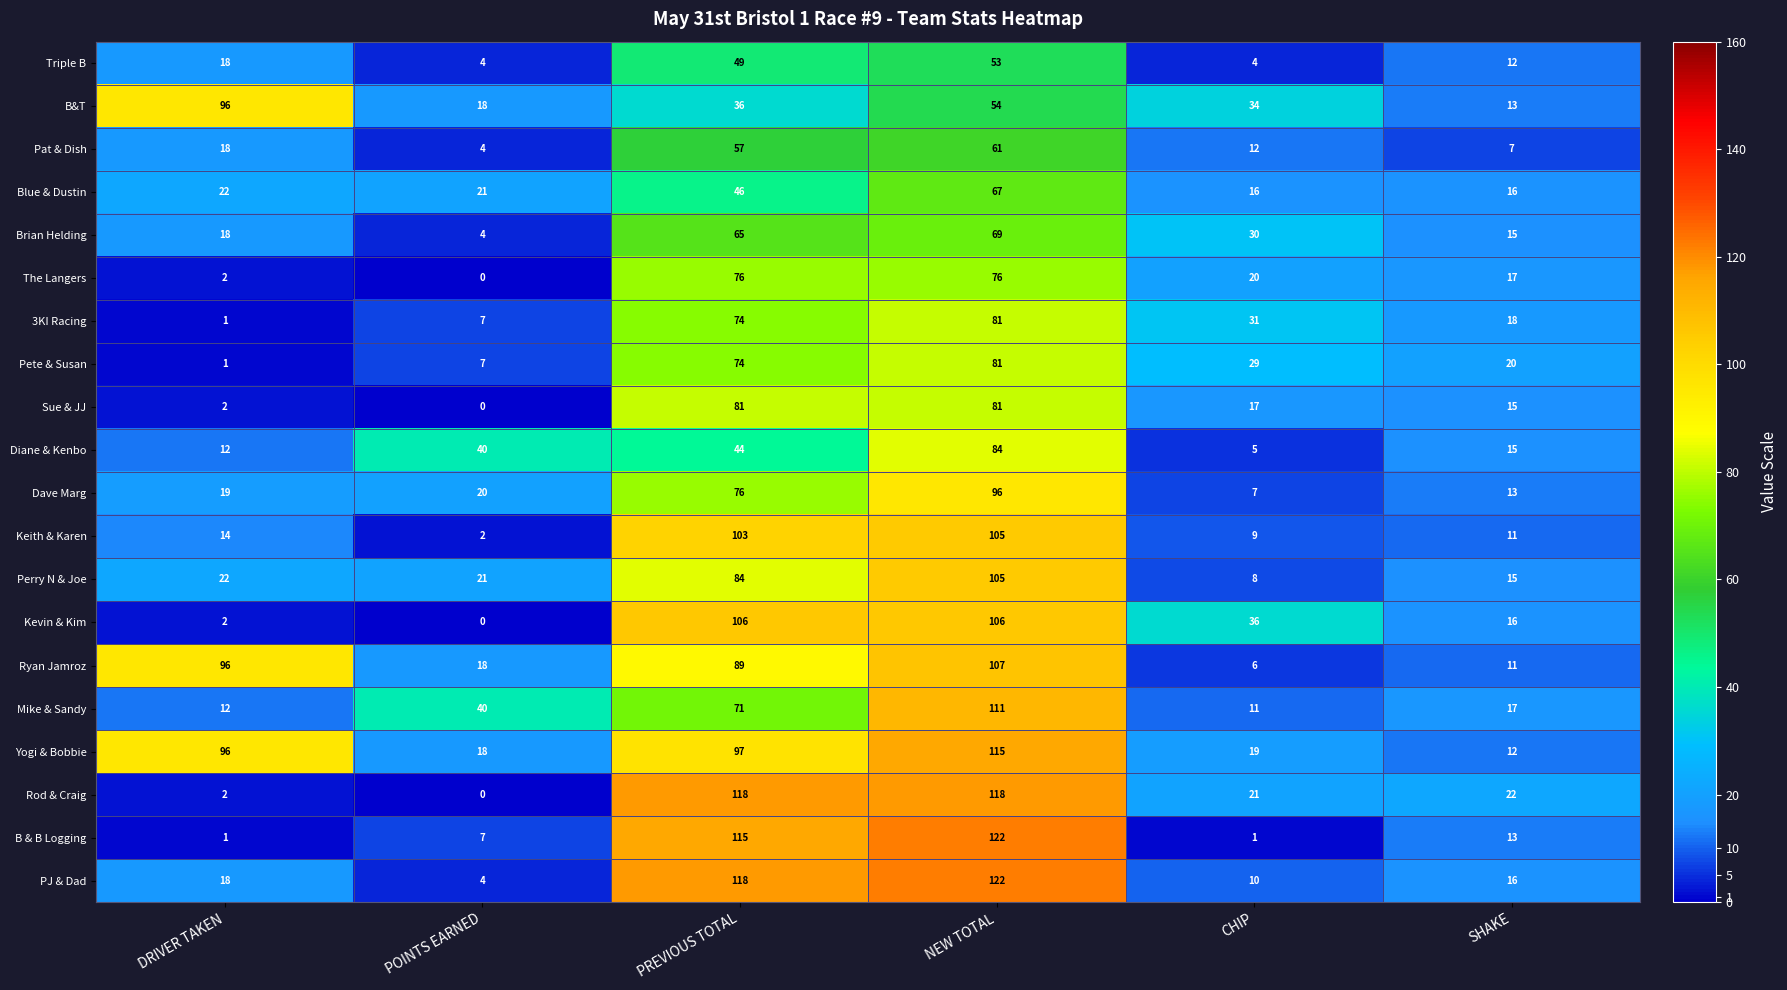

How many values in the Dave Marg series are below 20?

3